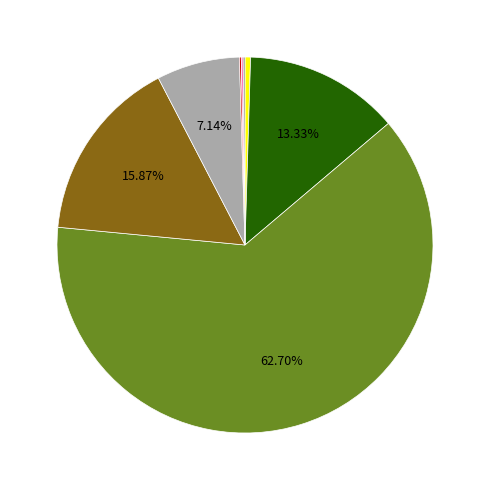

Is there any slice that represents more than half of the pie?

Yes